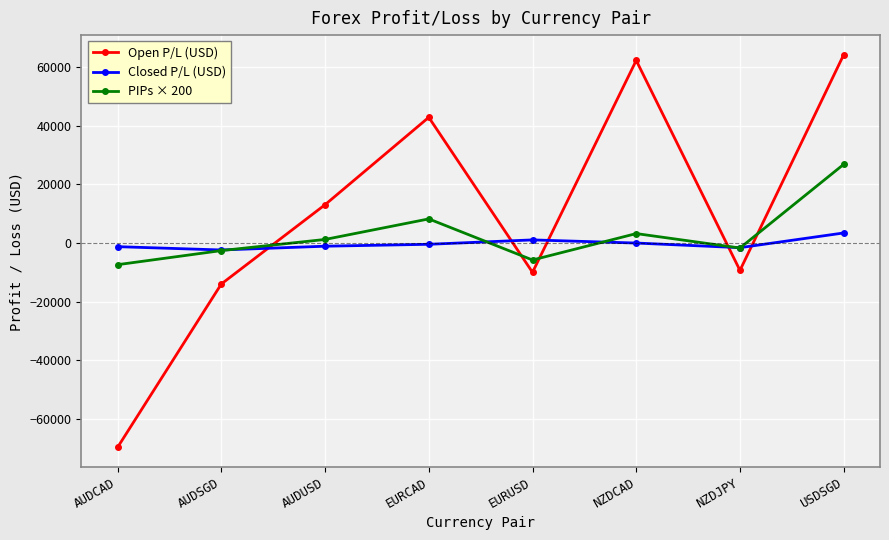

Rank the series by their maximum value, from lowest to highest.

Closed P/L (USD), PIPs × 200, Open P/L (USD)